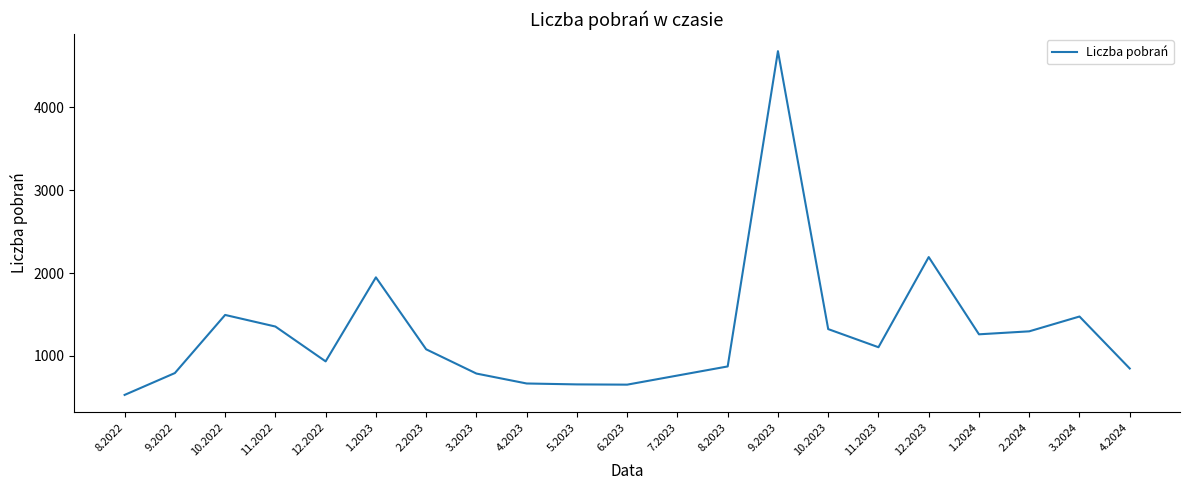

What is the approximate value at 1.2024?

1260